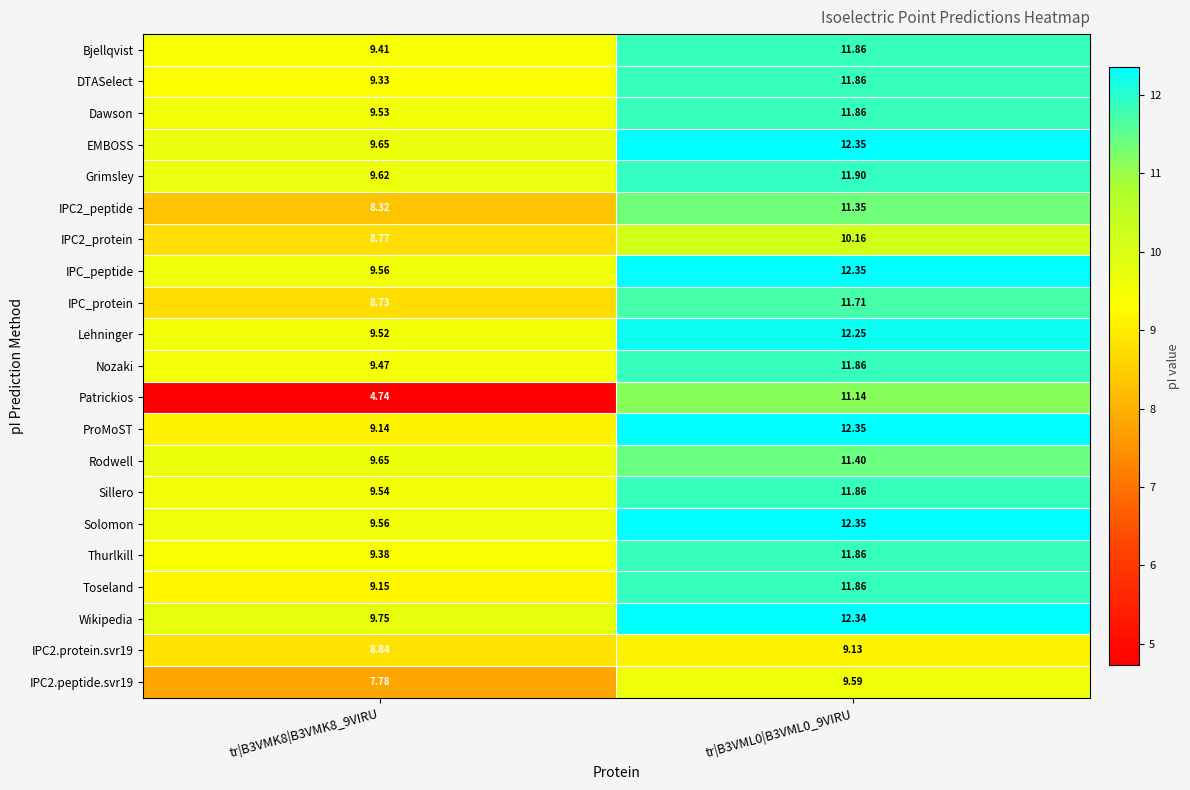

At how many categories does at least one series exceed 8?

2